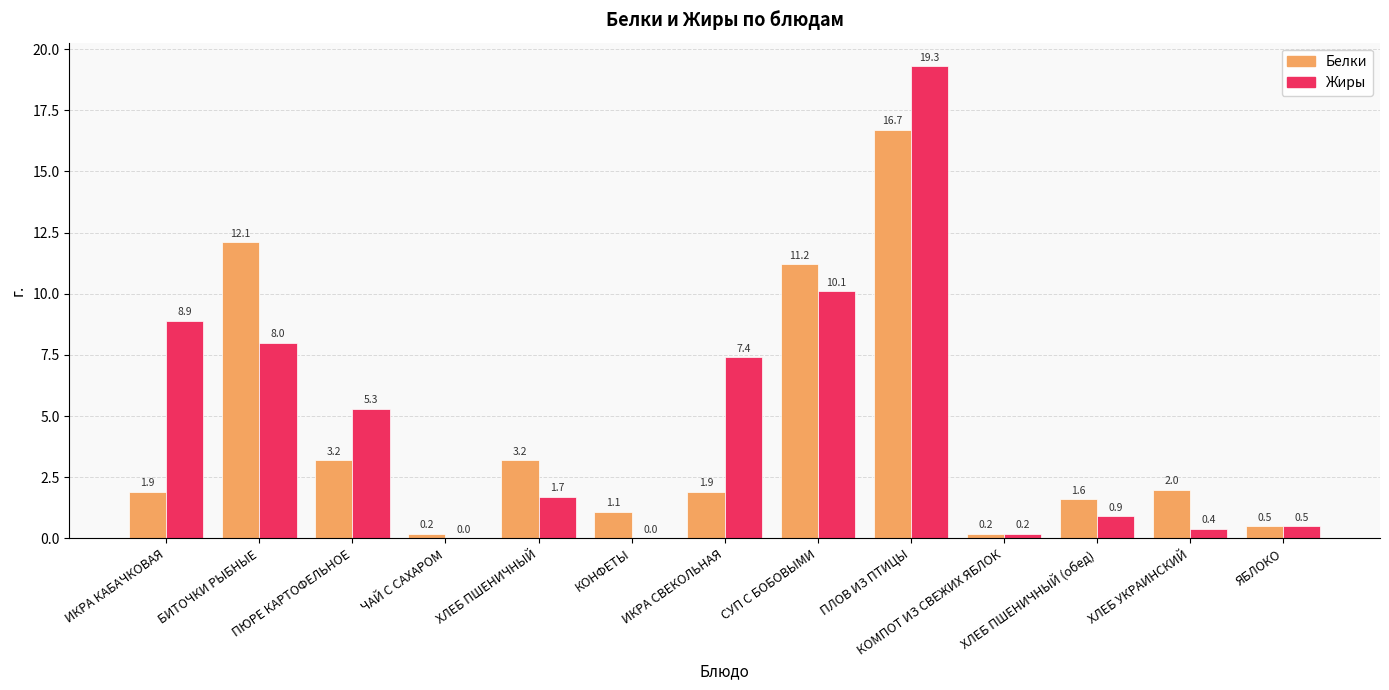

Which series changed the most between ПЮРЕ КАРТОФЕЛЬНОЕ and ЯБЛОКО?

Жиры